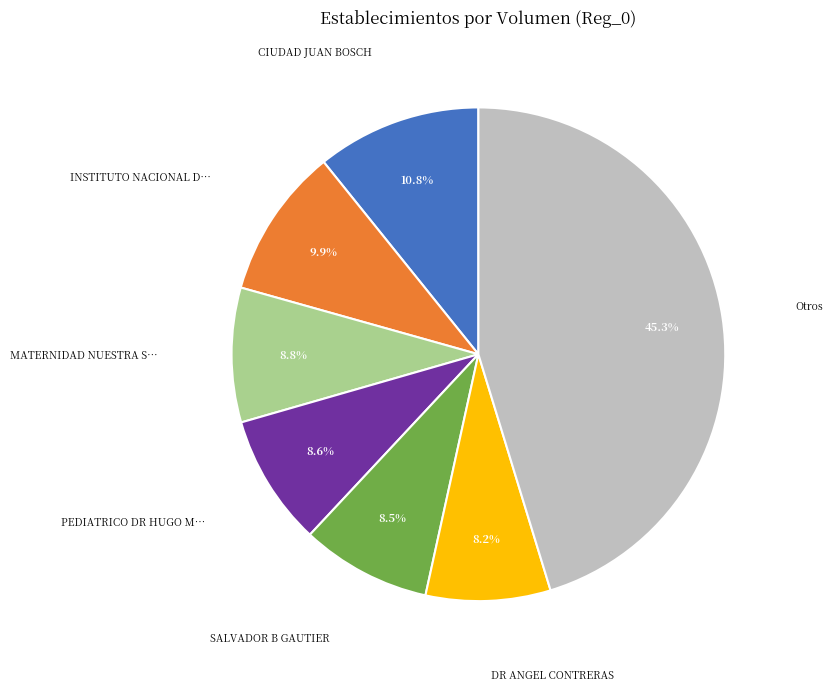

Does any single category account for the majority?

No